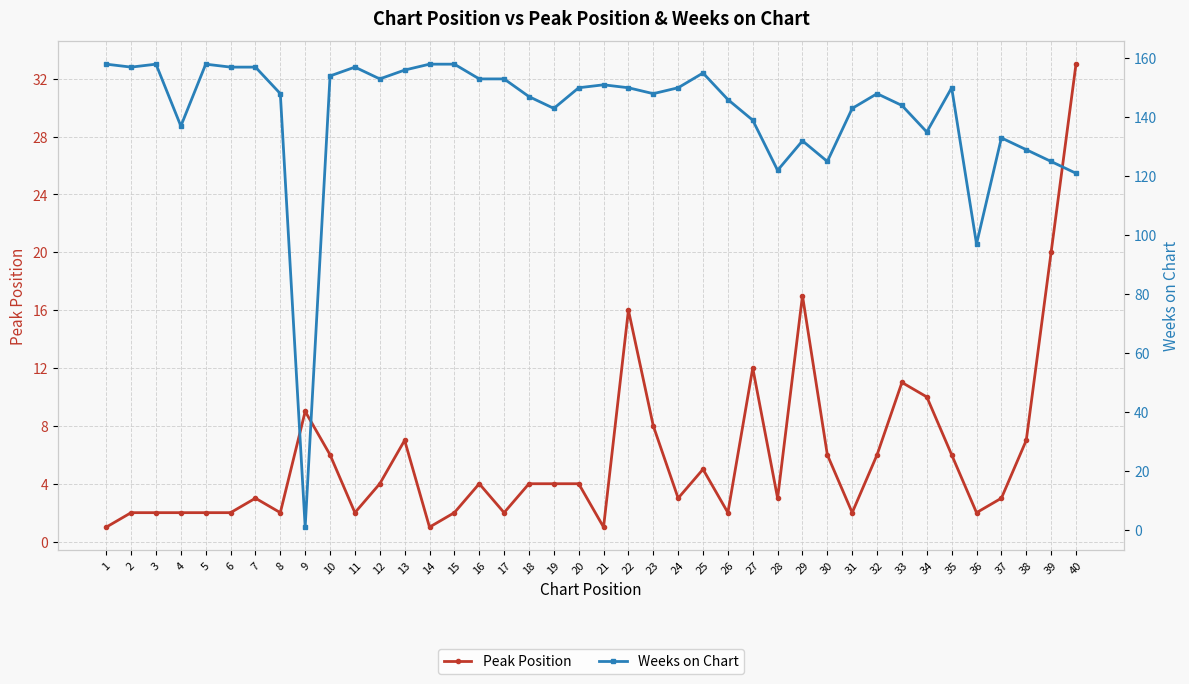

At how many categories does at least one series exceed 23?

39